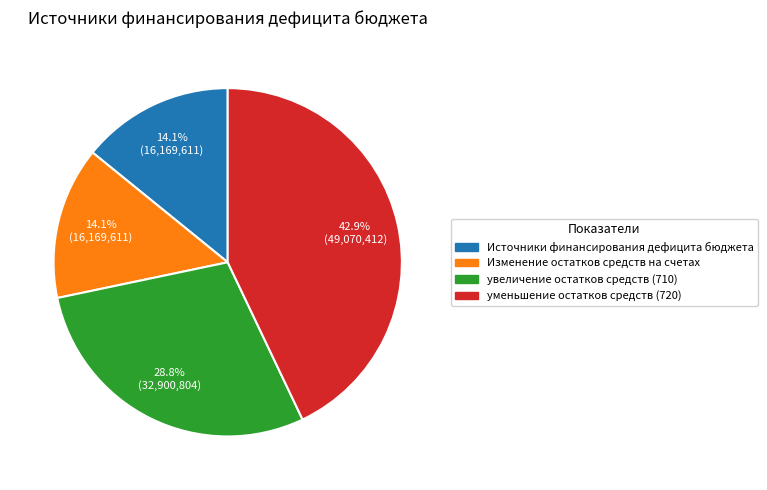

What is the ratio of the value at Источники финансирования дефицита бюджета to the value at Изменение остатков средств на счетах?

1.0